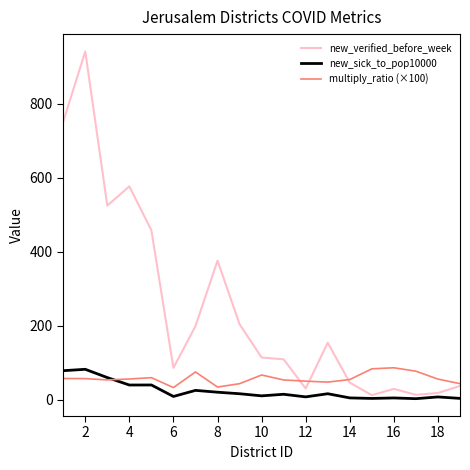

Which series has the widest spread of values?

new_verified_before_week